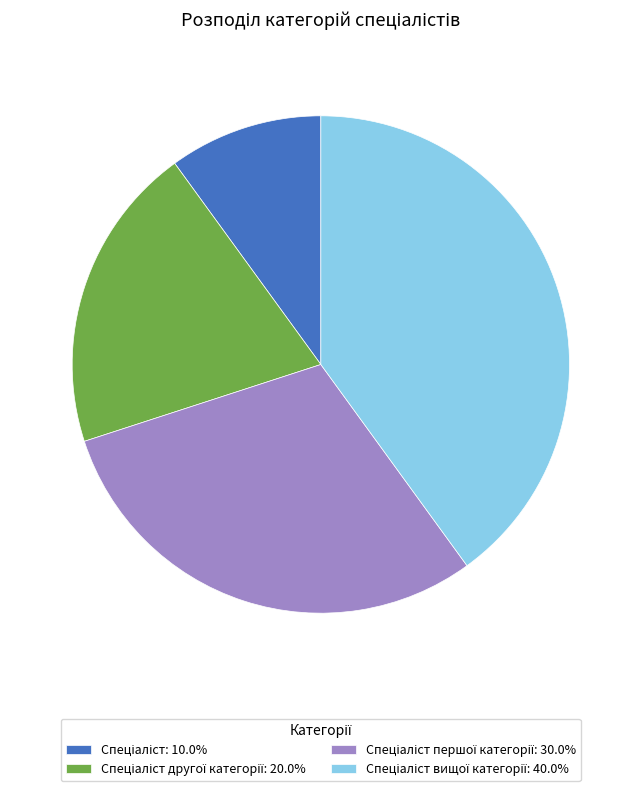

How many segments does this pie chart have?

4